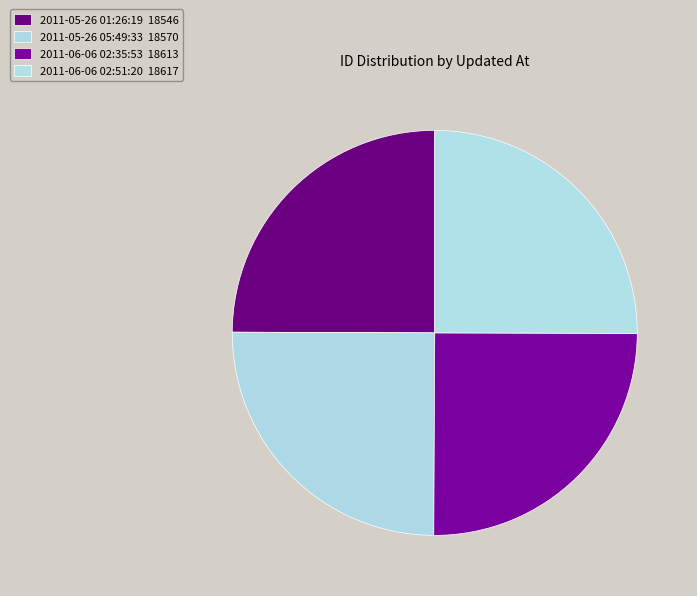

Count the number of slices in the pie.

4